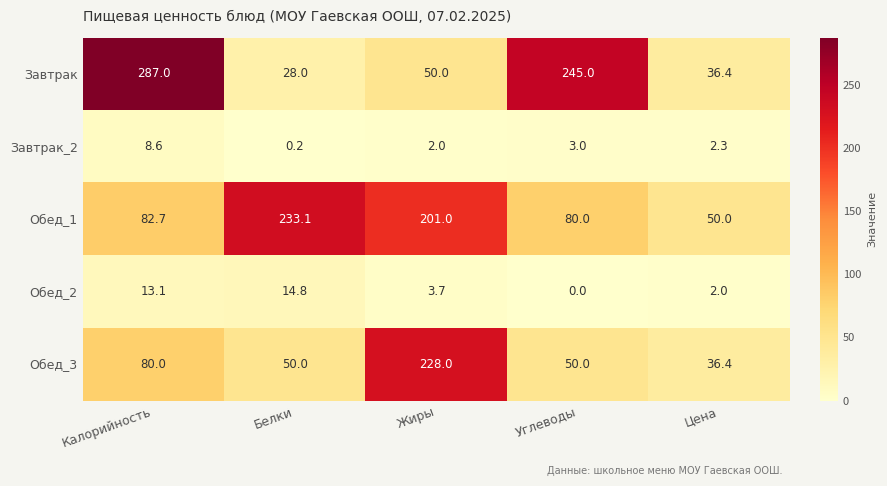

True or false: Обед_1 has a value of 40.9 at Калорийность.

False